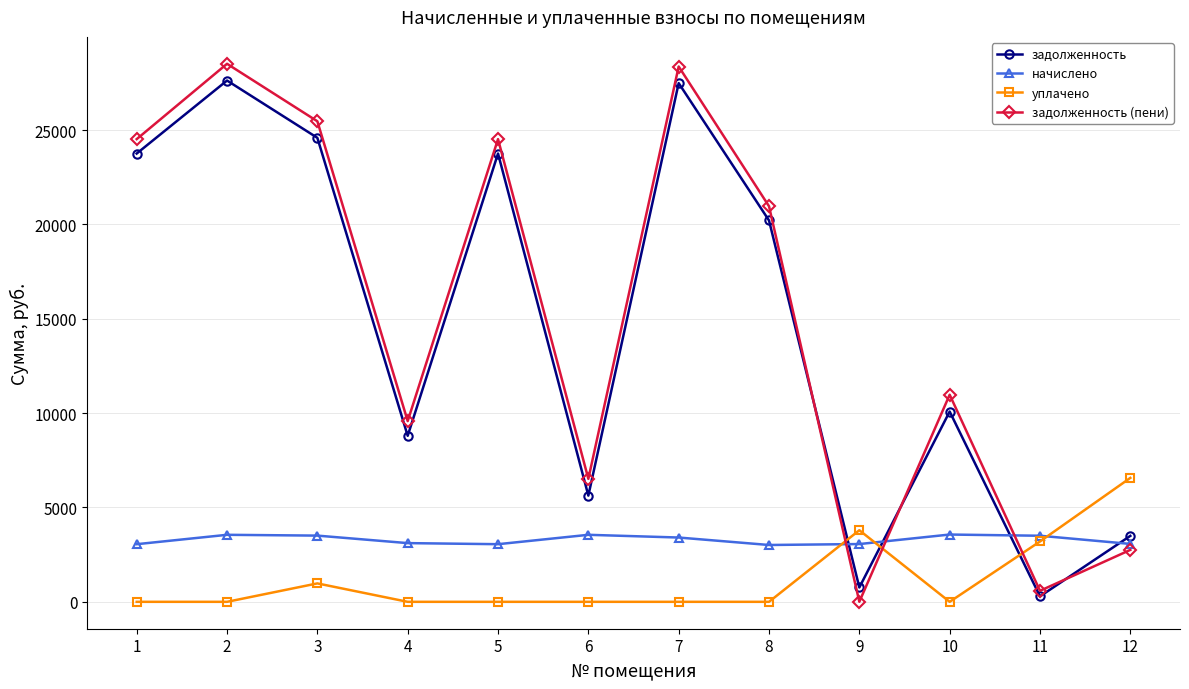

True or false: уплачено and задолженность (пени) intersect in this chart.

True